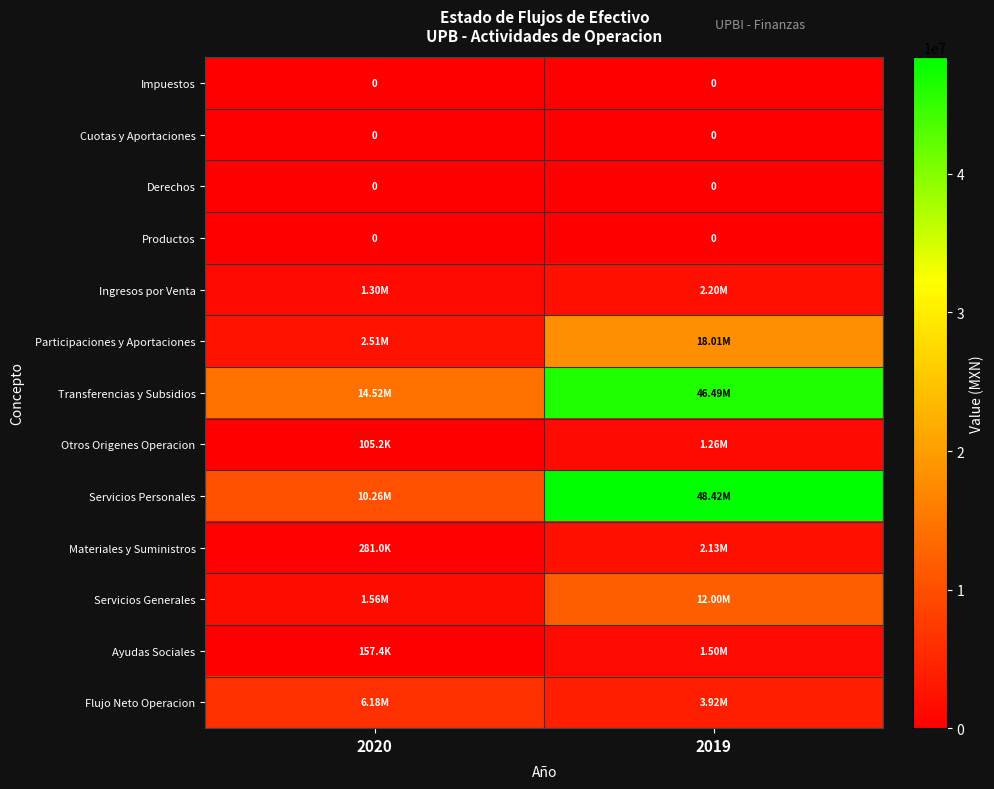

Is the value of Productos at 2020 greater than the value of Impuestos at 2019?

No